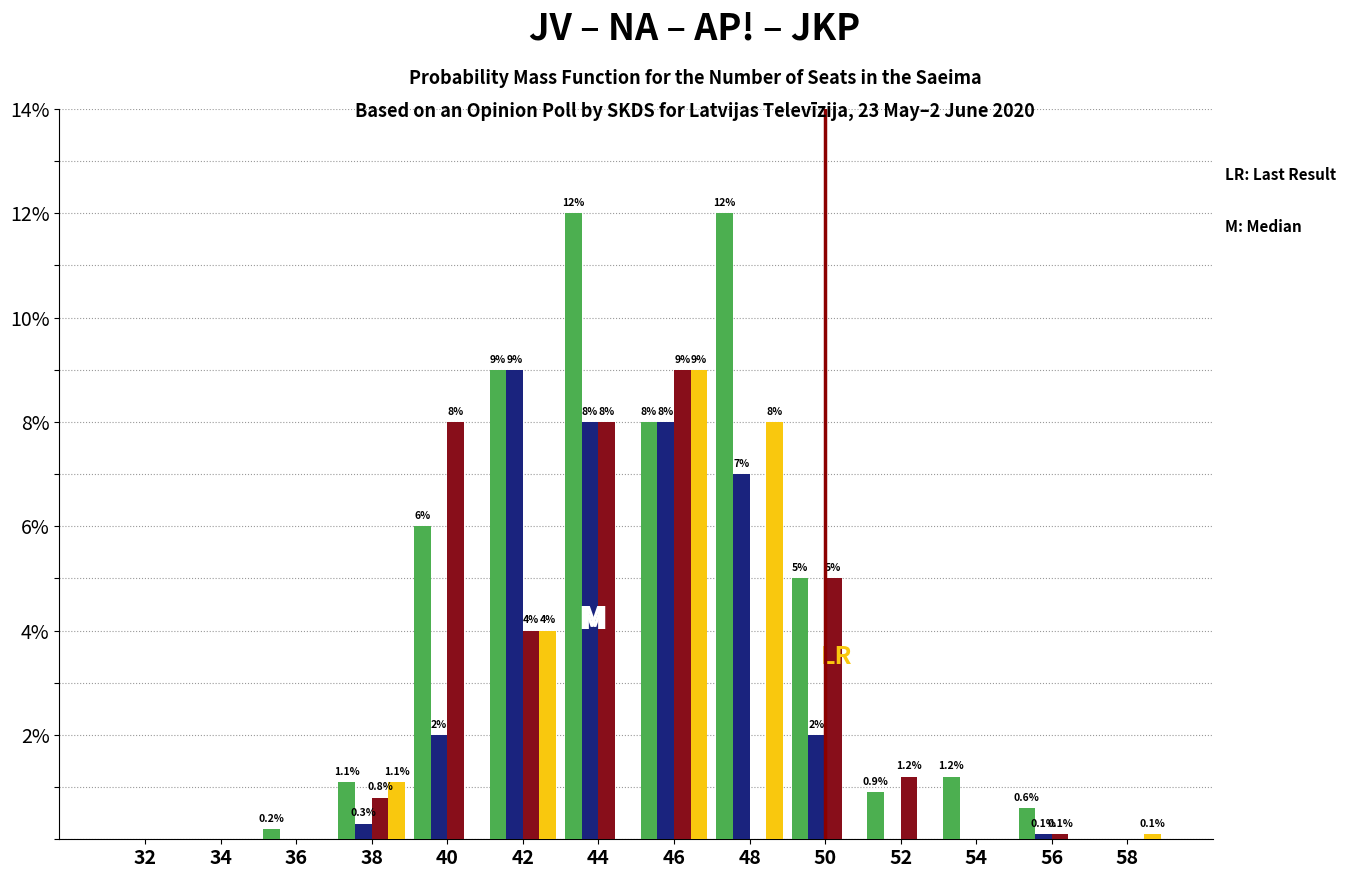

What is the maximum value shown in the chart?

12.0